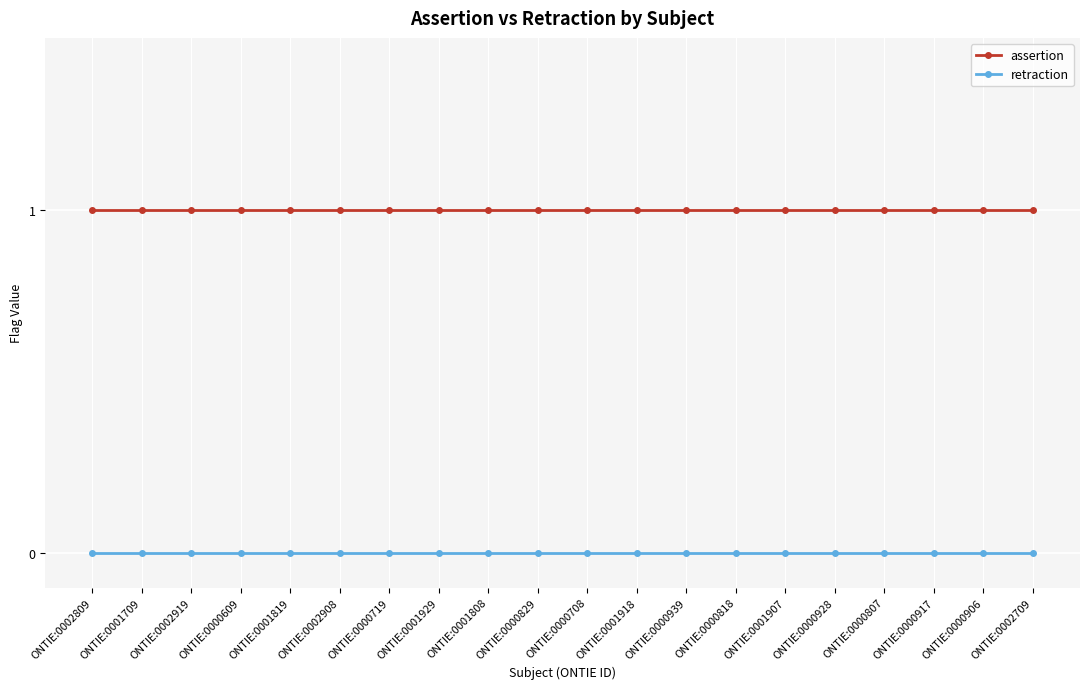

What are all the series names shown in the legend?

assertion, retraction